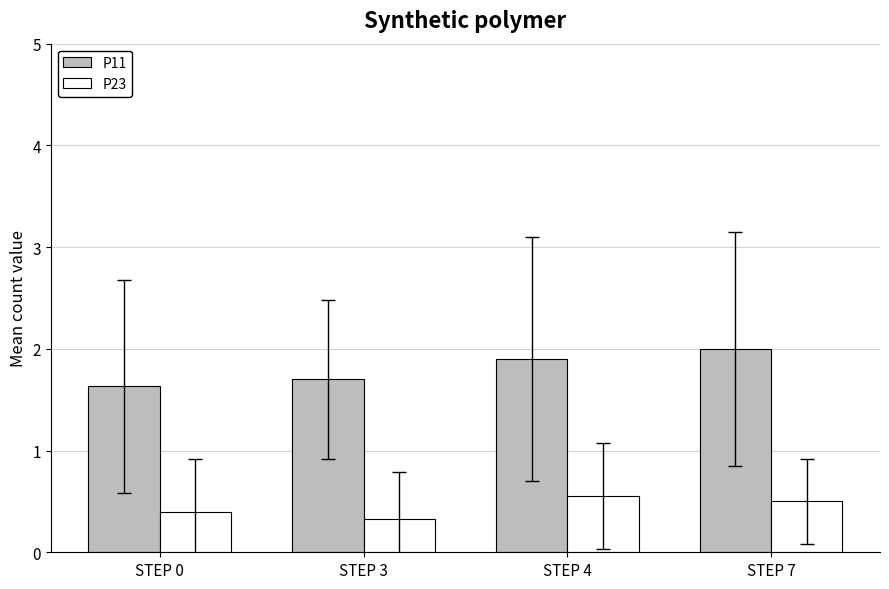

What is the difference between the second highest and second lowest values in the P11 series?

0.2